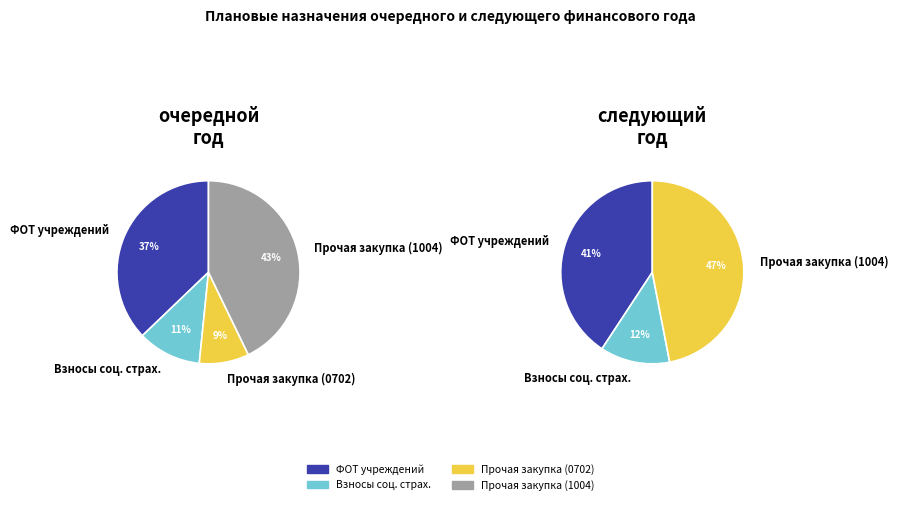

What percentage is the Фонд оплаты труда учреждений slice, to the nearest percent?

37%